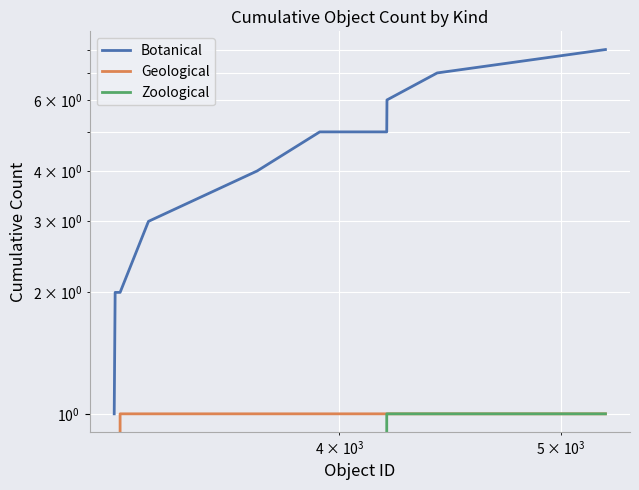

Reading right to left, extract all data points from this chart.

Botanical: 8	7	6	5	5	4	3	2	2	1
Geological: 1	1	1	1	1	1	1	1	0	0
Zoological: 1	1	1	1	0	0	0	0	0	0